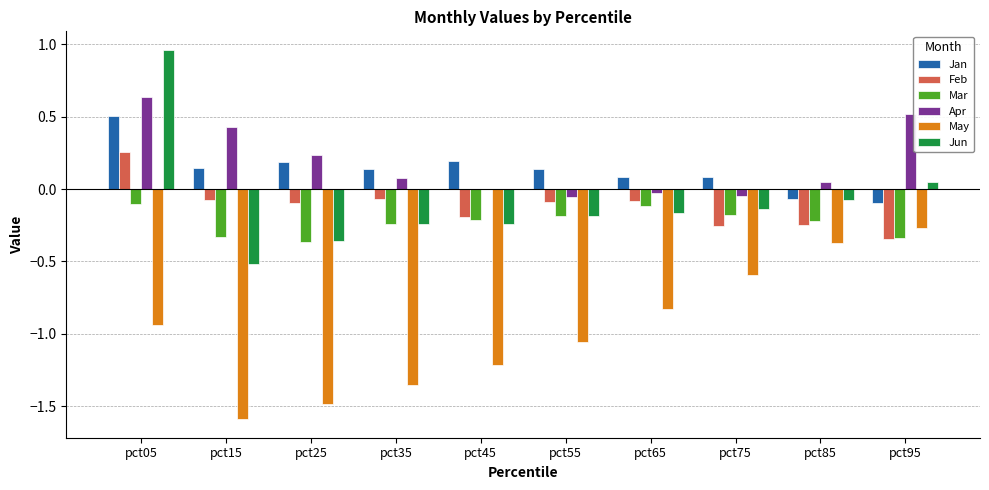

What is the sum of all Jan values?

1.3